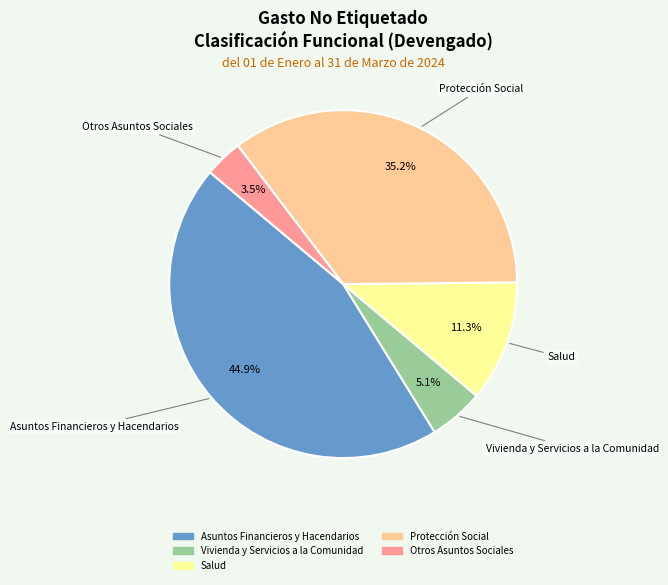

What percentage is the Asuntos Financieros y Hacendarios slice, to the nearest percent?

45%